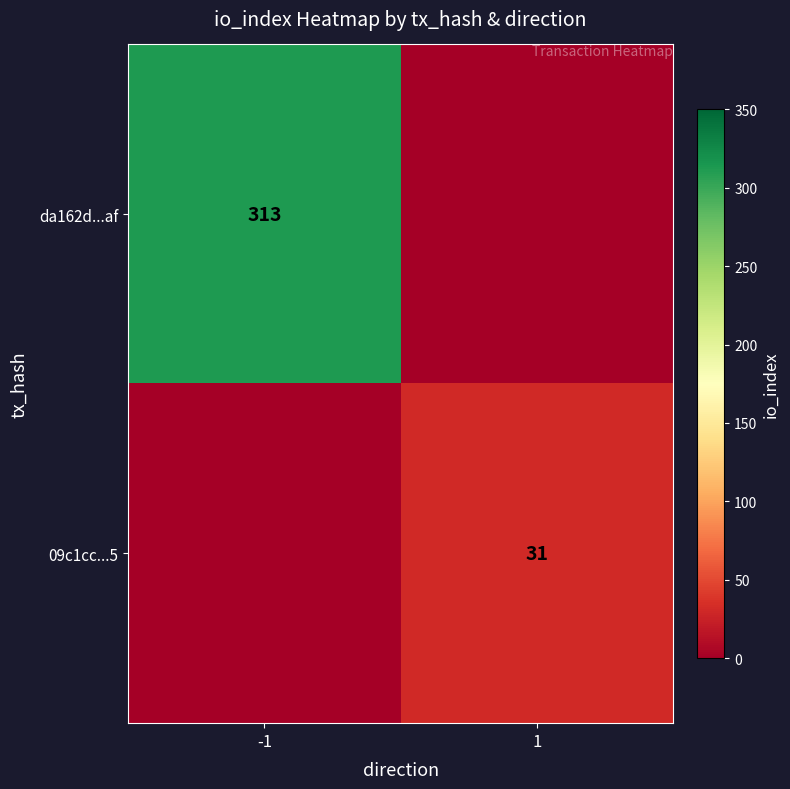

Which has a higher value, -1 or 1?

-1